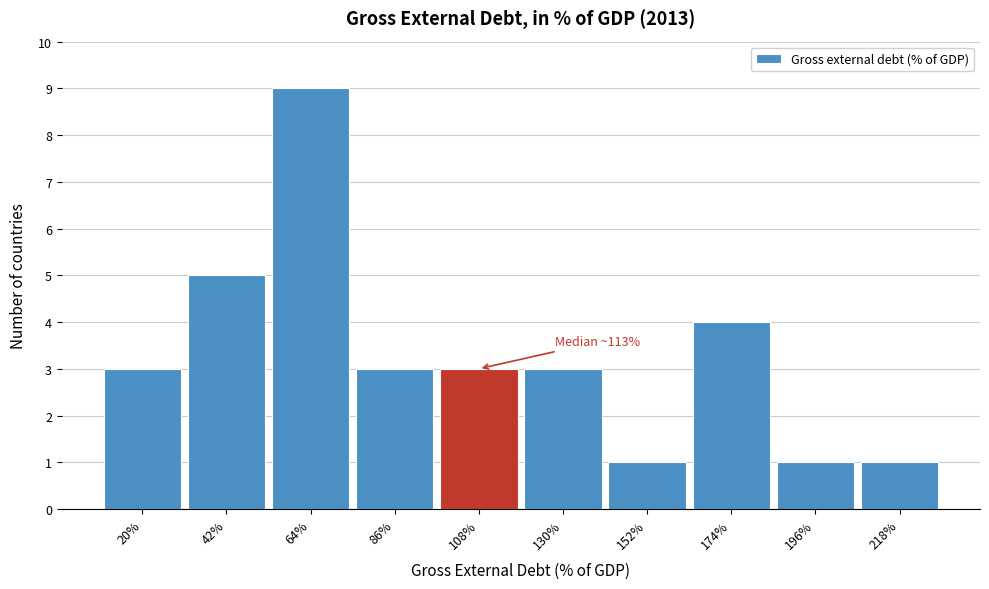

Reading left to right, extract all data points from this chart.

3	5	9	3	3	3	1	4	1	1